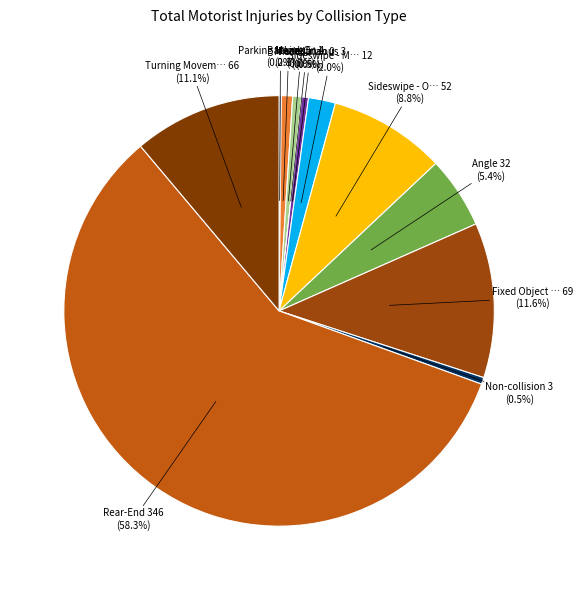

To the nearest percent, what is the combined percentage of Head-On and Sideswipe - Overtaking?

9%